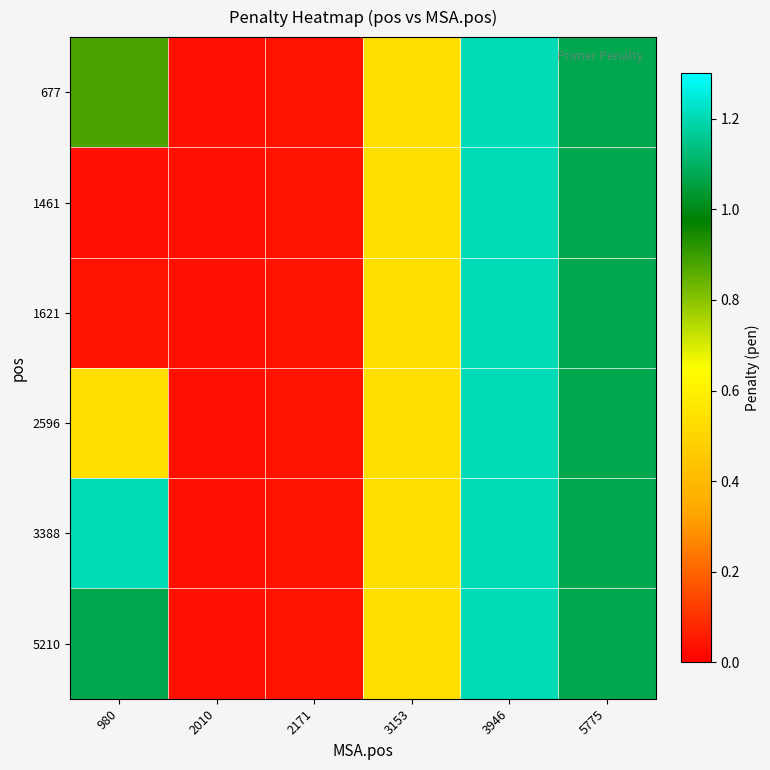

What is the difference between the highest and lowest values at 980?

1.2